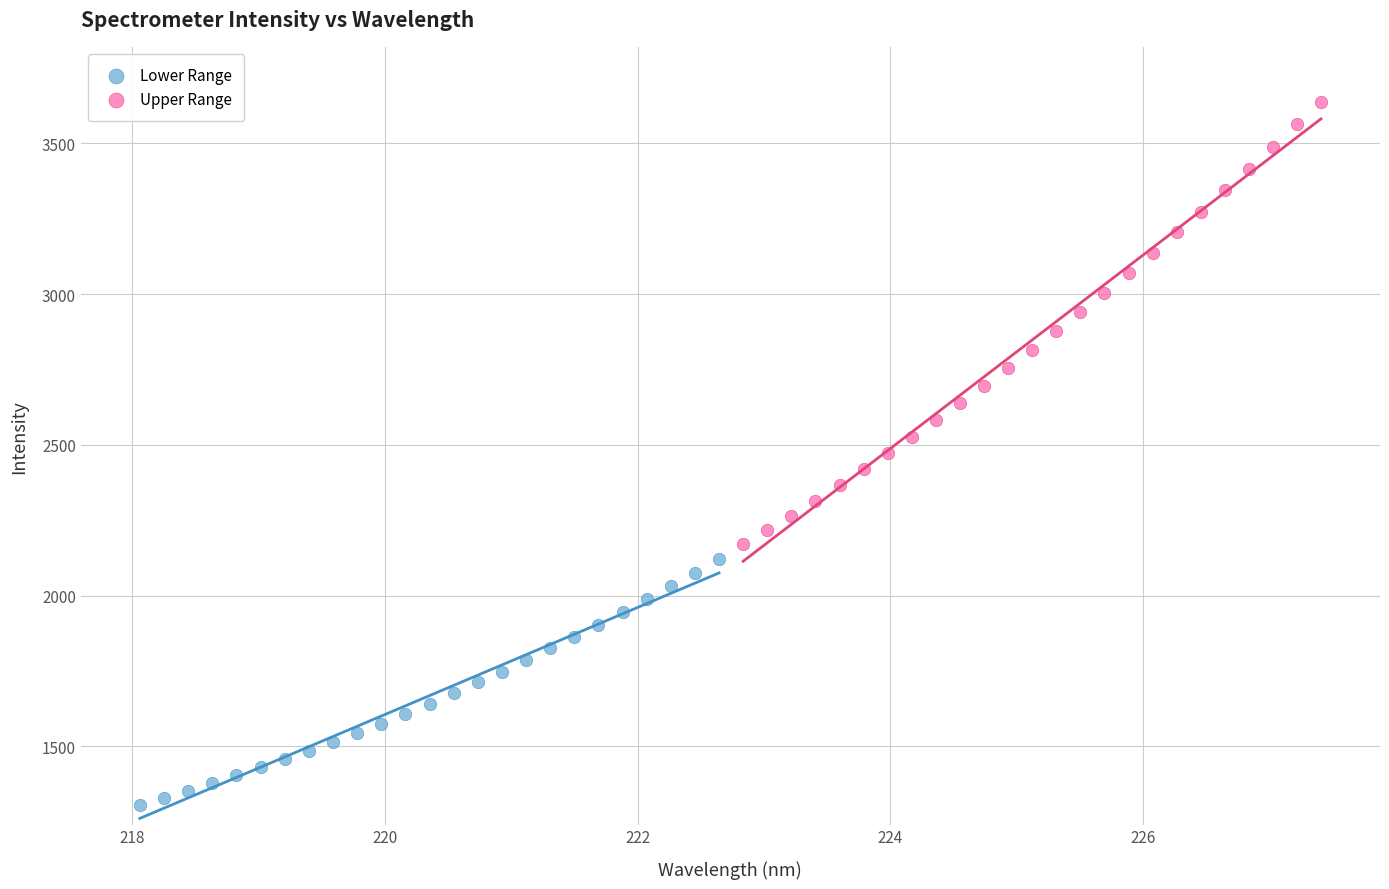

Which series reaches the minimum Y coordinate?

Lower Range